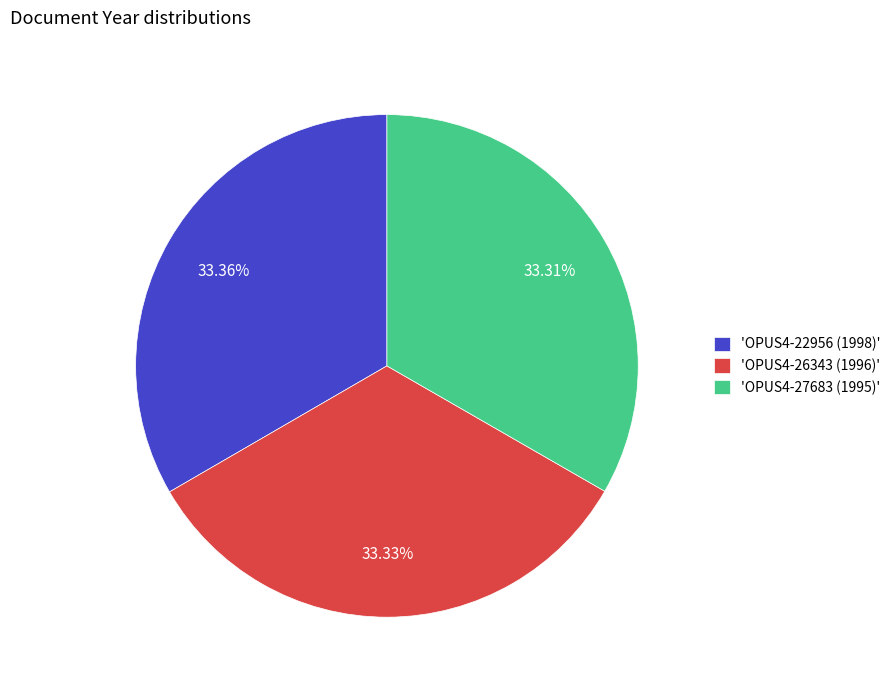

How many segments does this pie chart have?

3